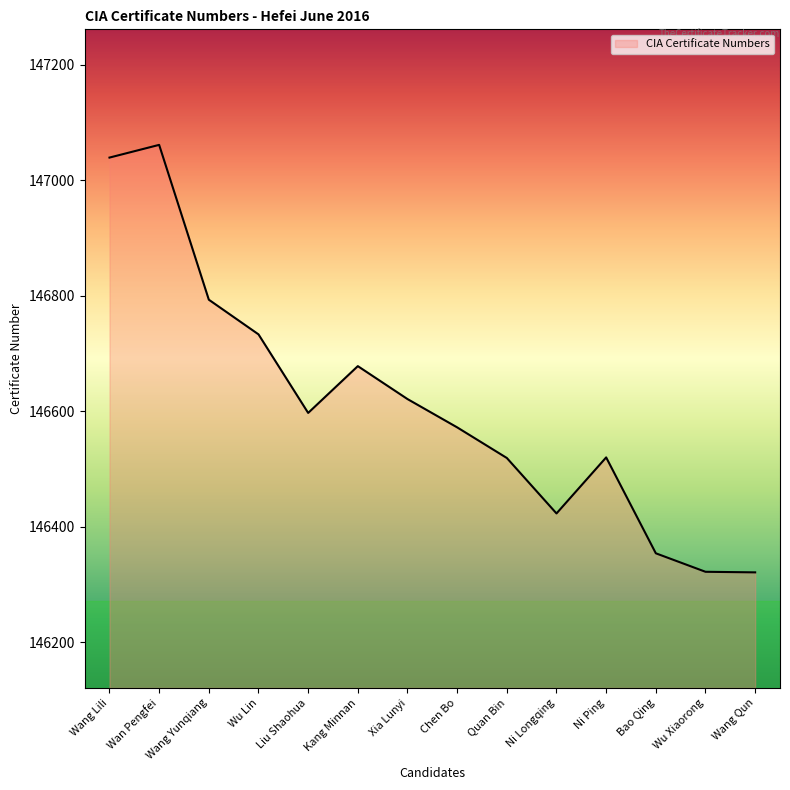

Is it true that the value at Liu Shaohua is 213397?

False